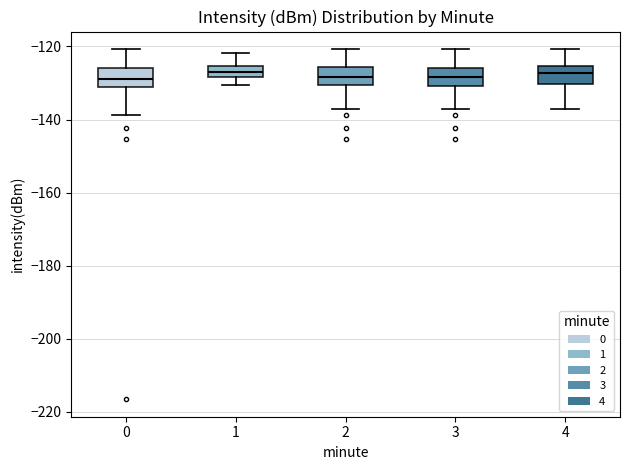

Where does the median line of the box at x = 2 sit on the y-axis? The values are not printed on the chart, so give them approximately, as read against the axis.

-128